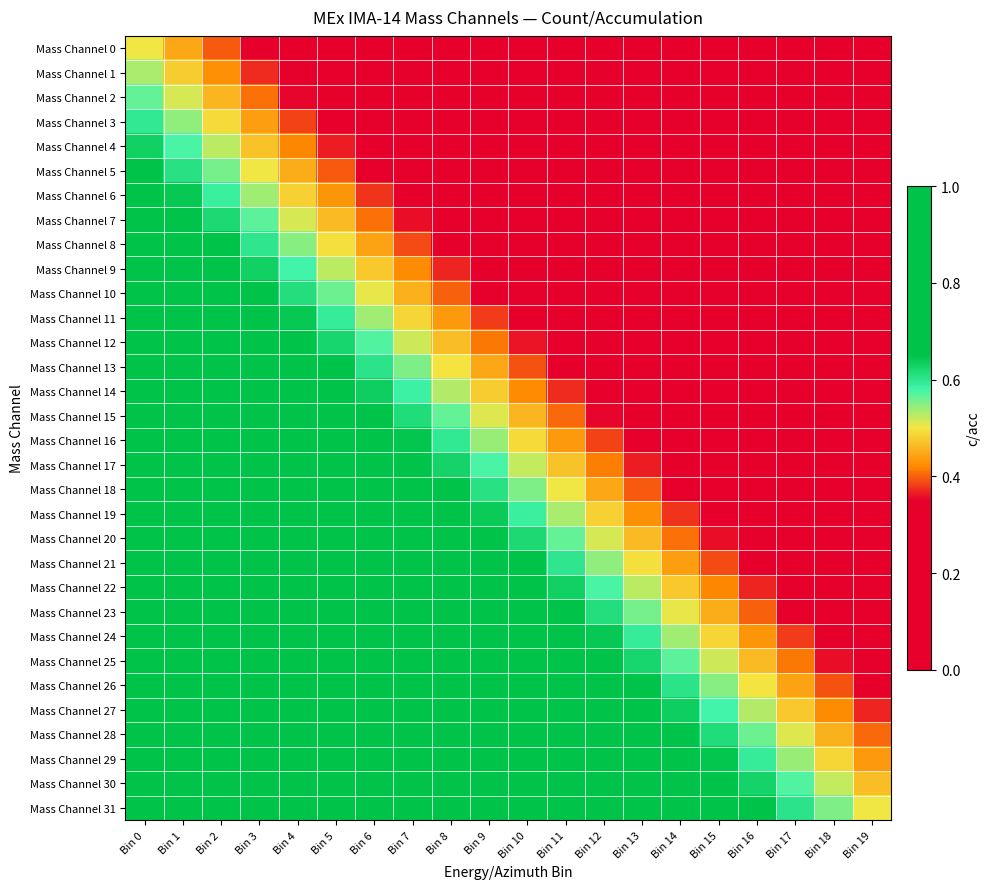

What is the difference between the highest and lowest values at Bin 17?

0.6